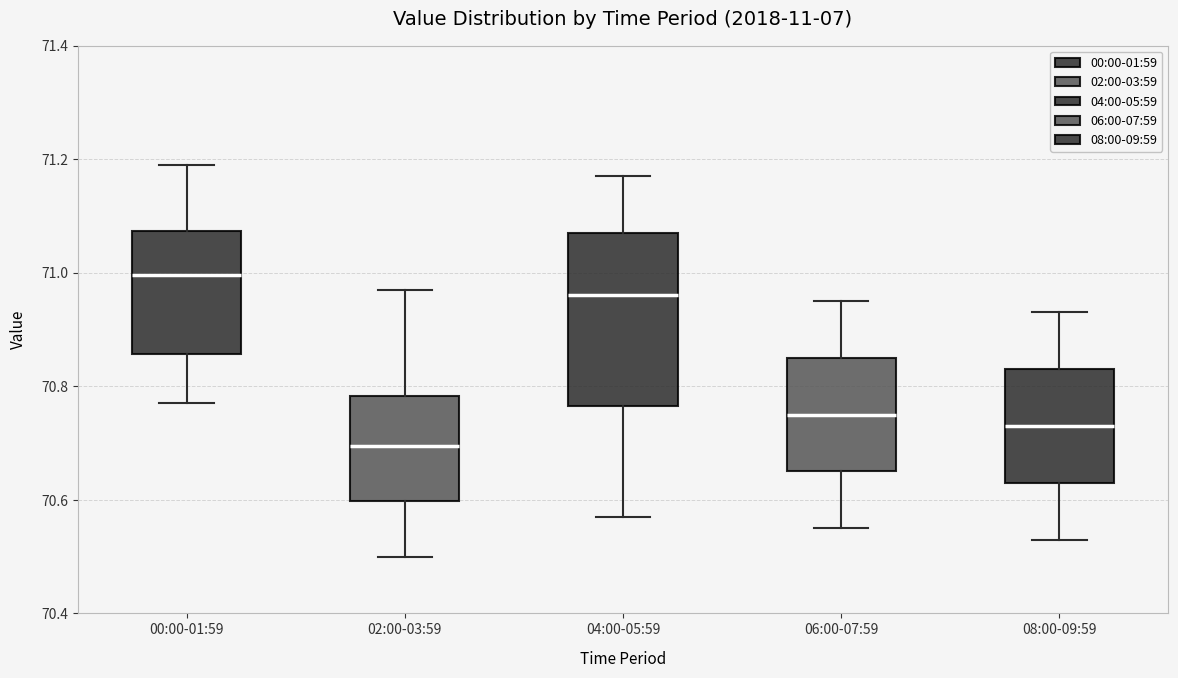

Which box has the lowest median line?

02:00-03:59